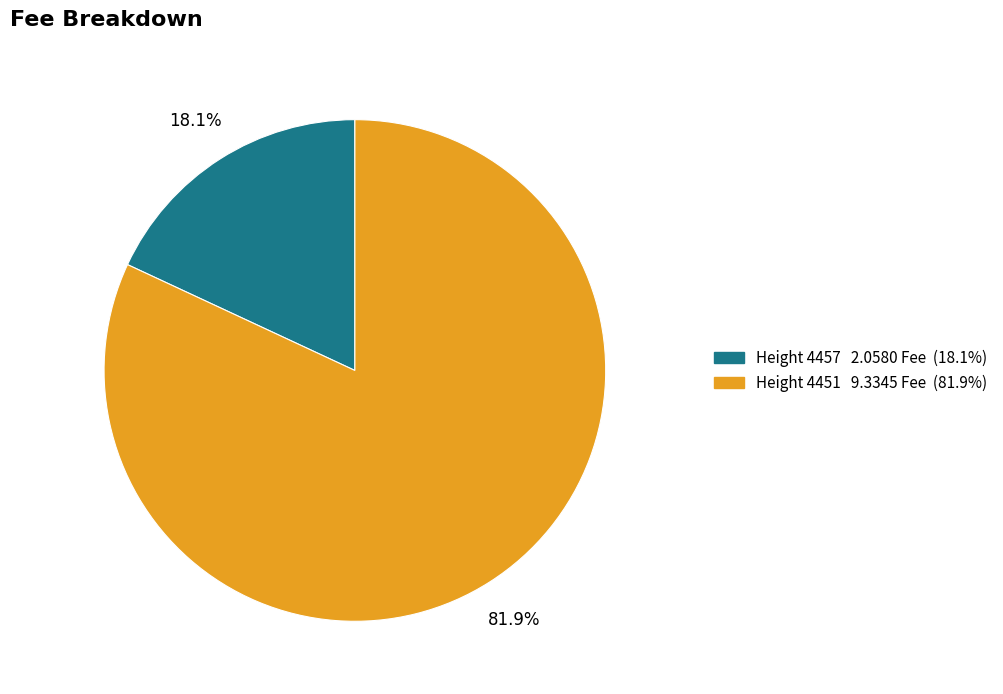

How many slices are in this pie chart?

2